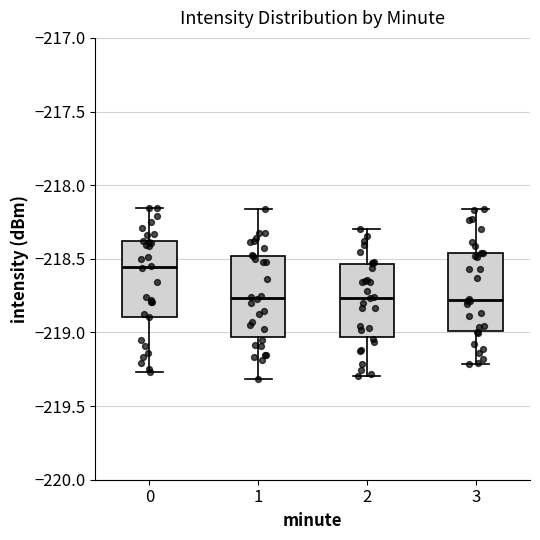

Reading left to right, read every box against the y-axis: the position of its median line, the range the box covers, and the ends of its whiskers. The values are not printed on the chart, so give them approximately, as read against the axis.

0: median -218.55, box -218.90 to -218.40, whiskers -219.25 to -218.15
1: median -218.75, box -219.05 to -218.50, whiskers -219.30 to -218.15
2: median -218.75, box -219.05 to -218.55, whiskers -219.30 to -218.30
3: median -218.80, box -219.00 to -218.45, whiskers -219.20 to -218.15